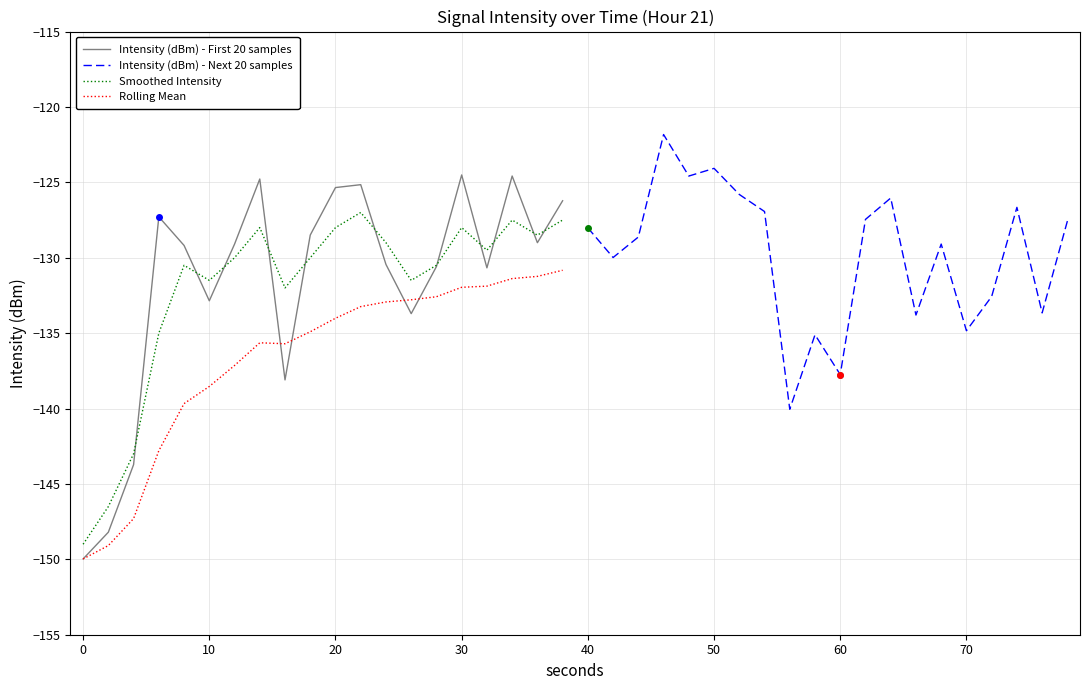

What is the minimum value for Smoothed Intensity?

-149.0